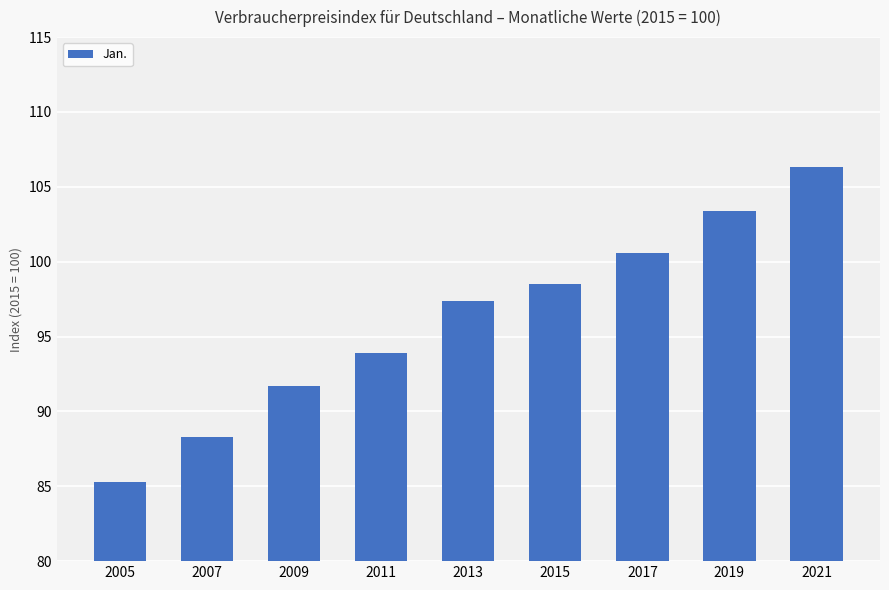

Which label corresponds to the smallest value in the chart?

2005